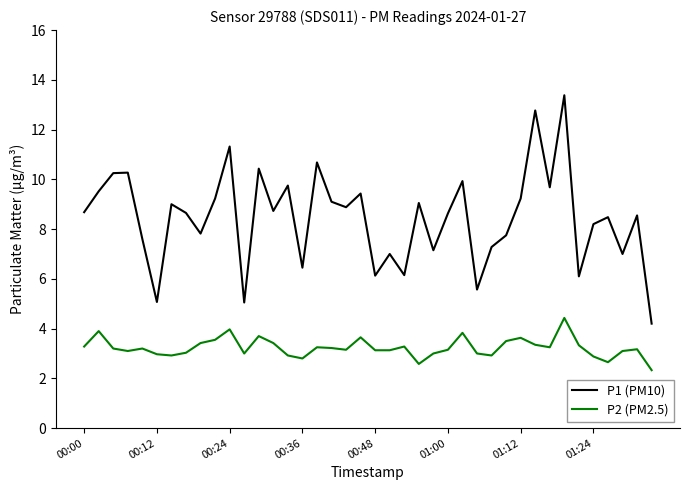

Does the chart display data point markers on the line(s)?

No